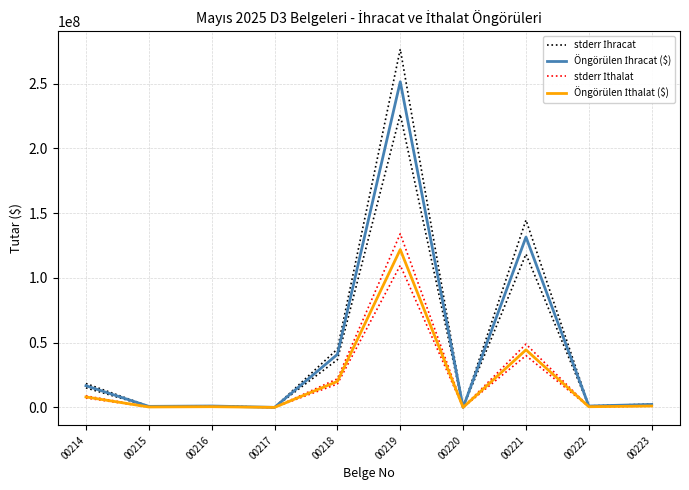

At which label is stderr İhracat closest to 138254600?

00221